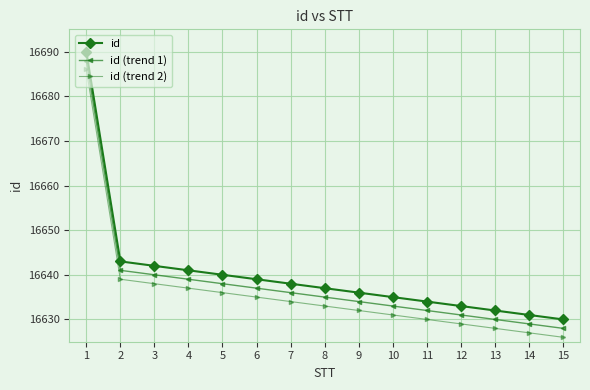

Rank the series by their average value, from lowest to highest.

id (trend 2), id (trend 1), id